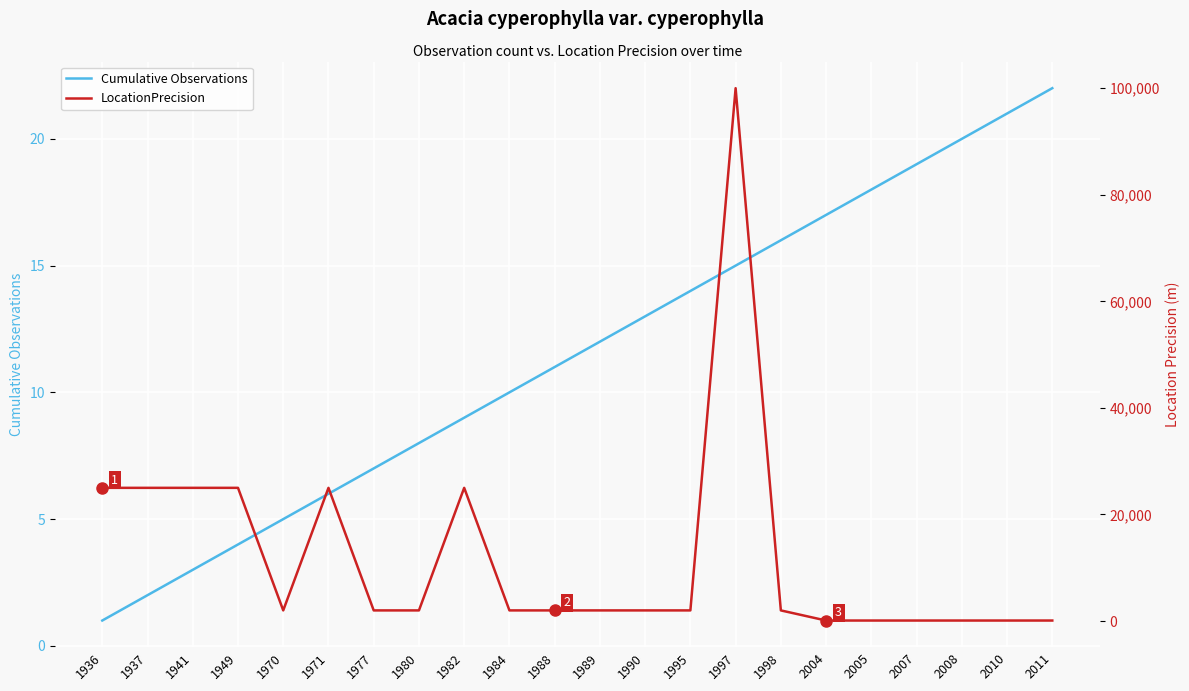

What value does the LocationPrecision series have at 1971?

25000